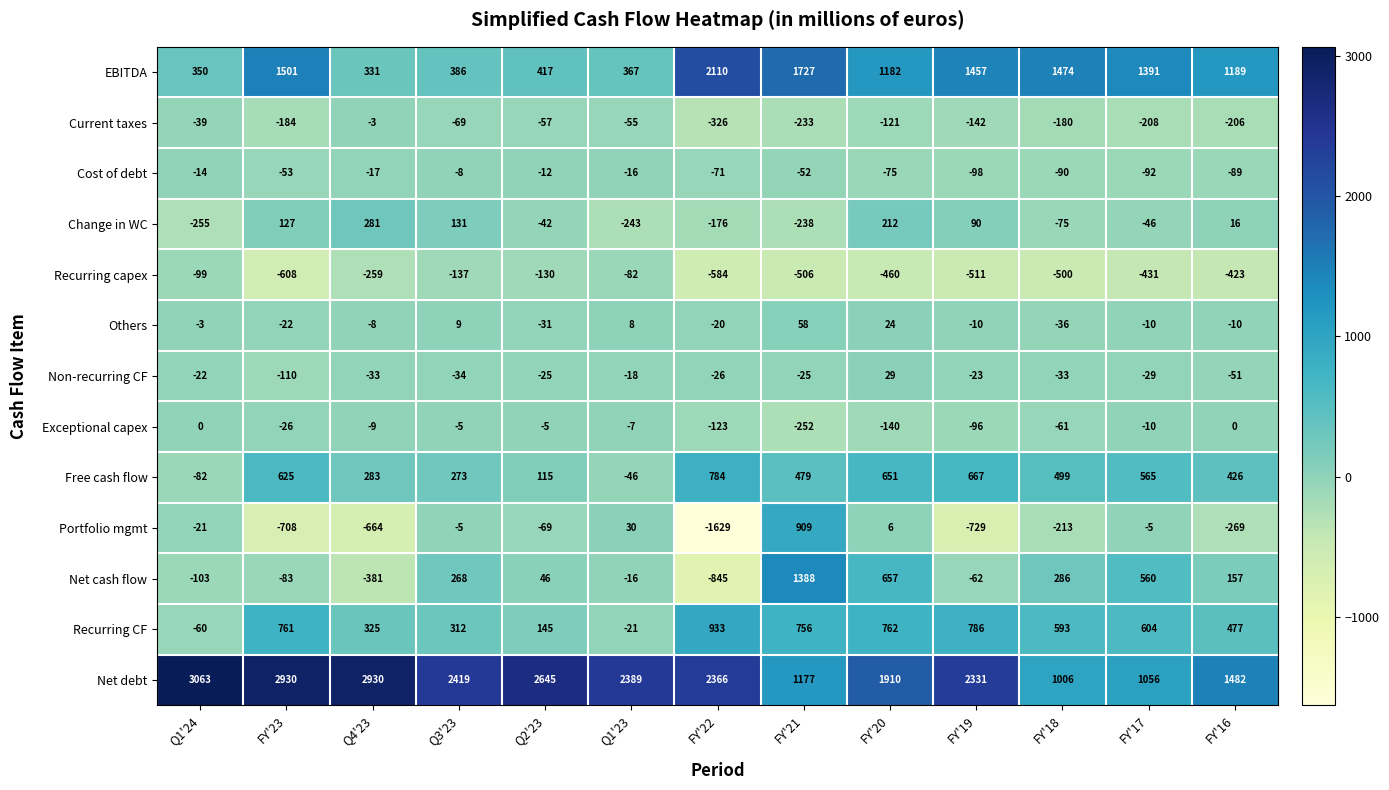

What is the sum of the Current taxes values at FY'17 and FY'19?

-350